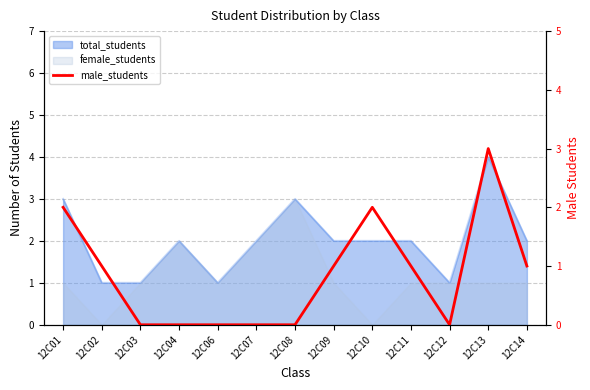

The chart shows a value of 2 at 12C08. True or false?

False